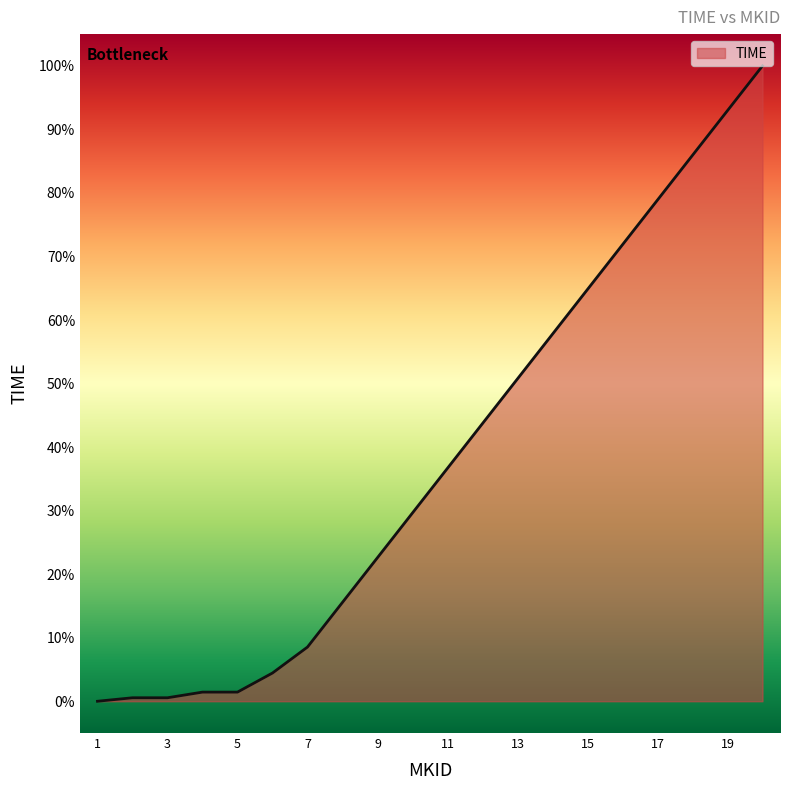

What is the difference between the maximum and minimum values?

100.0